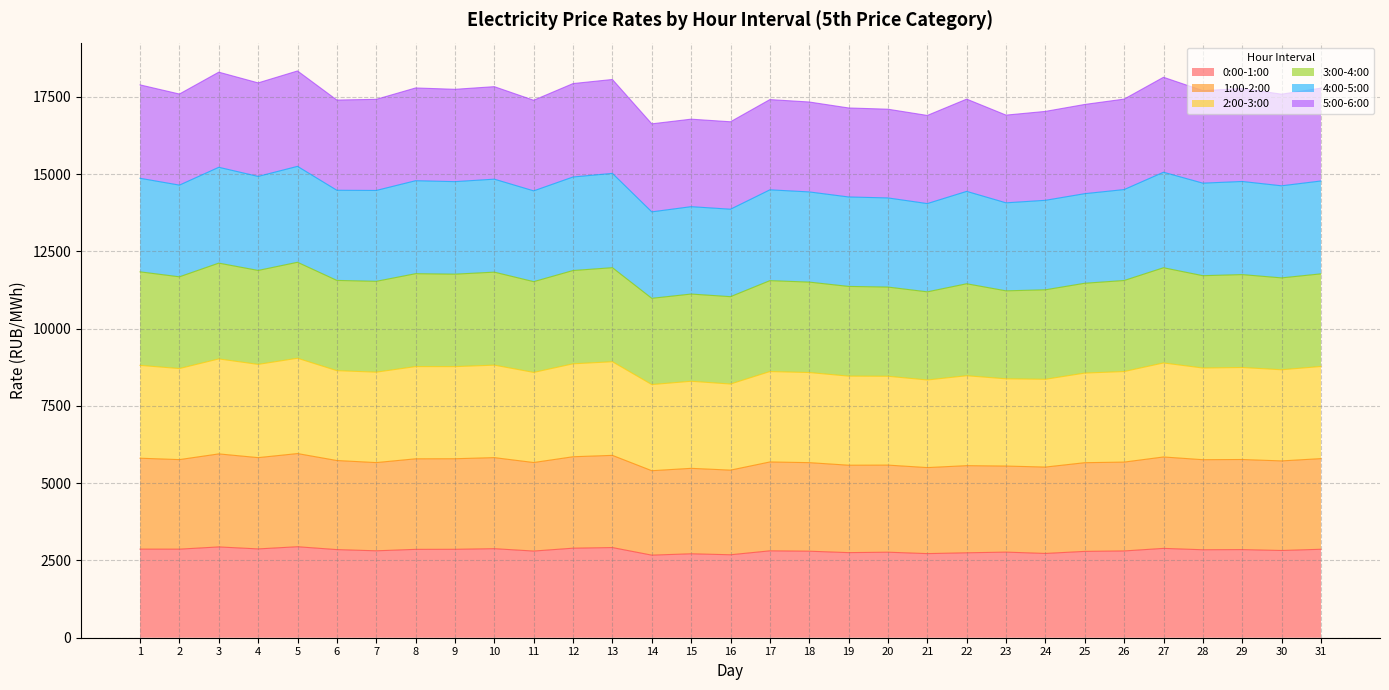

Which has a higher value, 17 or 22?

17